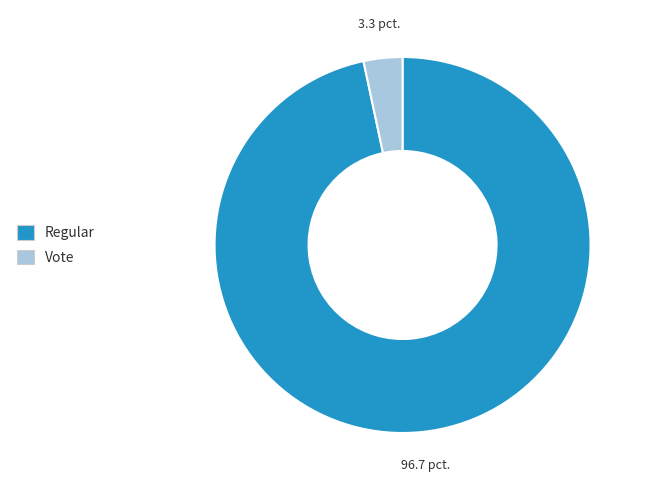

What is the majority slice?

Regular